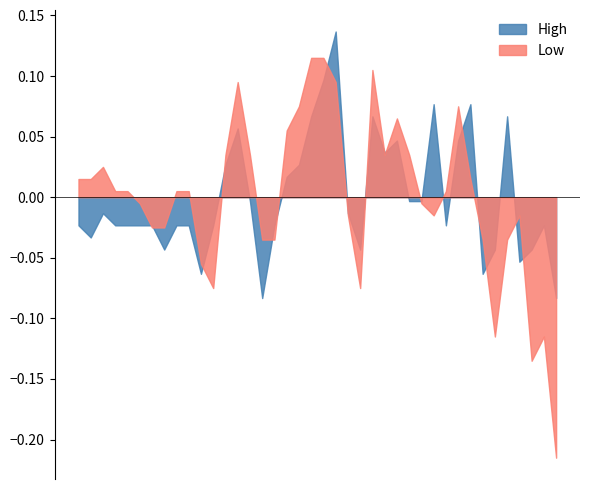

Which category has the lowest value in the High series?

01/12/2022